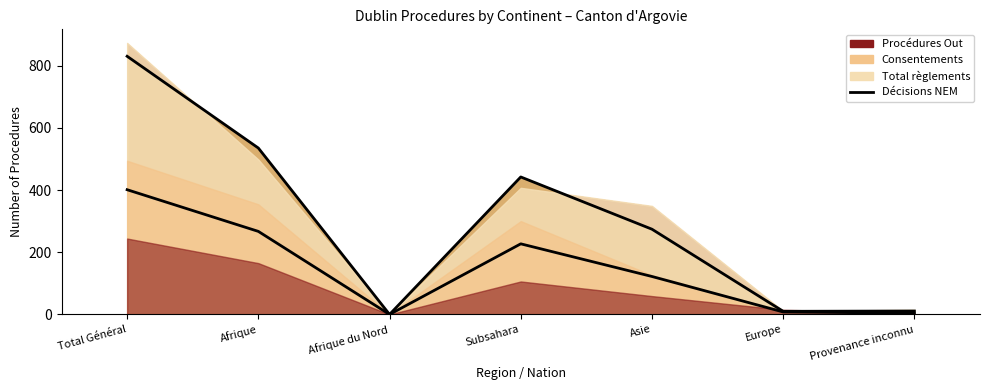

What is the ratio of the value at Total Général to the value at Provenance inconnu?

100.2